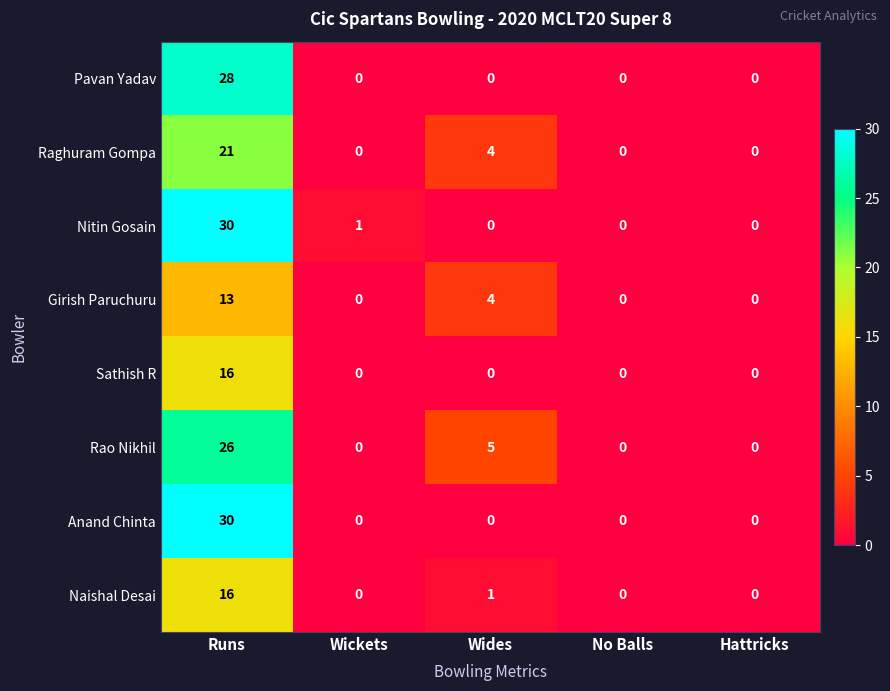

What is the spread (max minus min) of values at Runs?

17